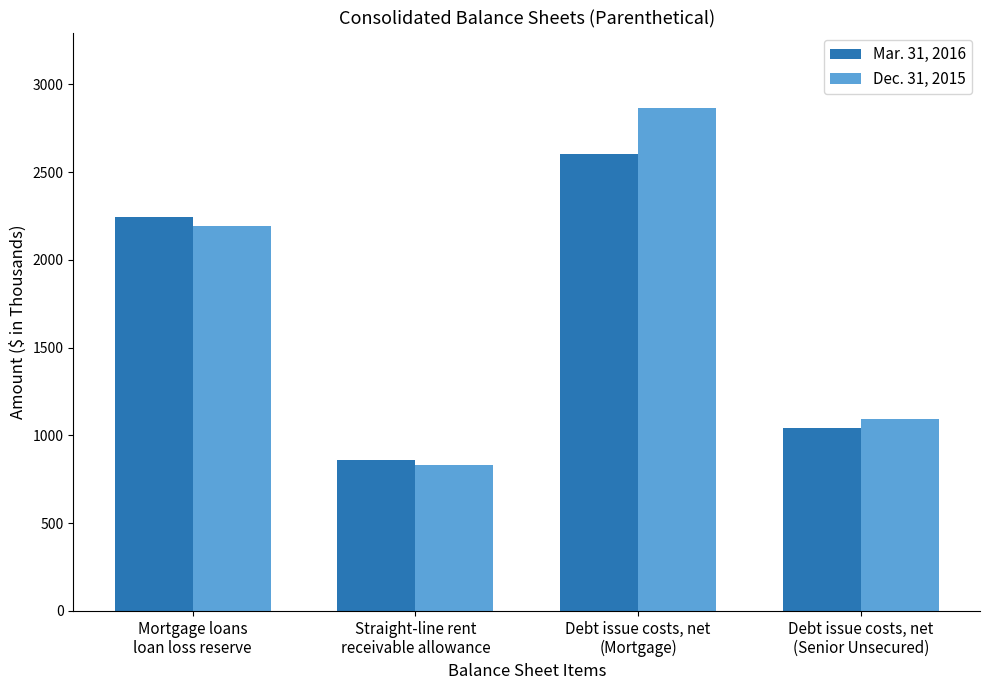

What position from the right is Mortgage loans
loan loss reserve?

4